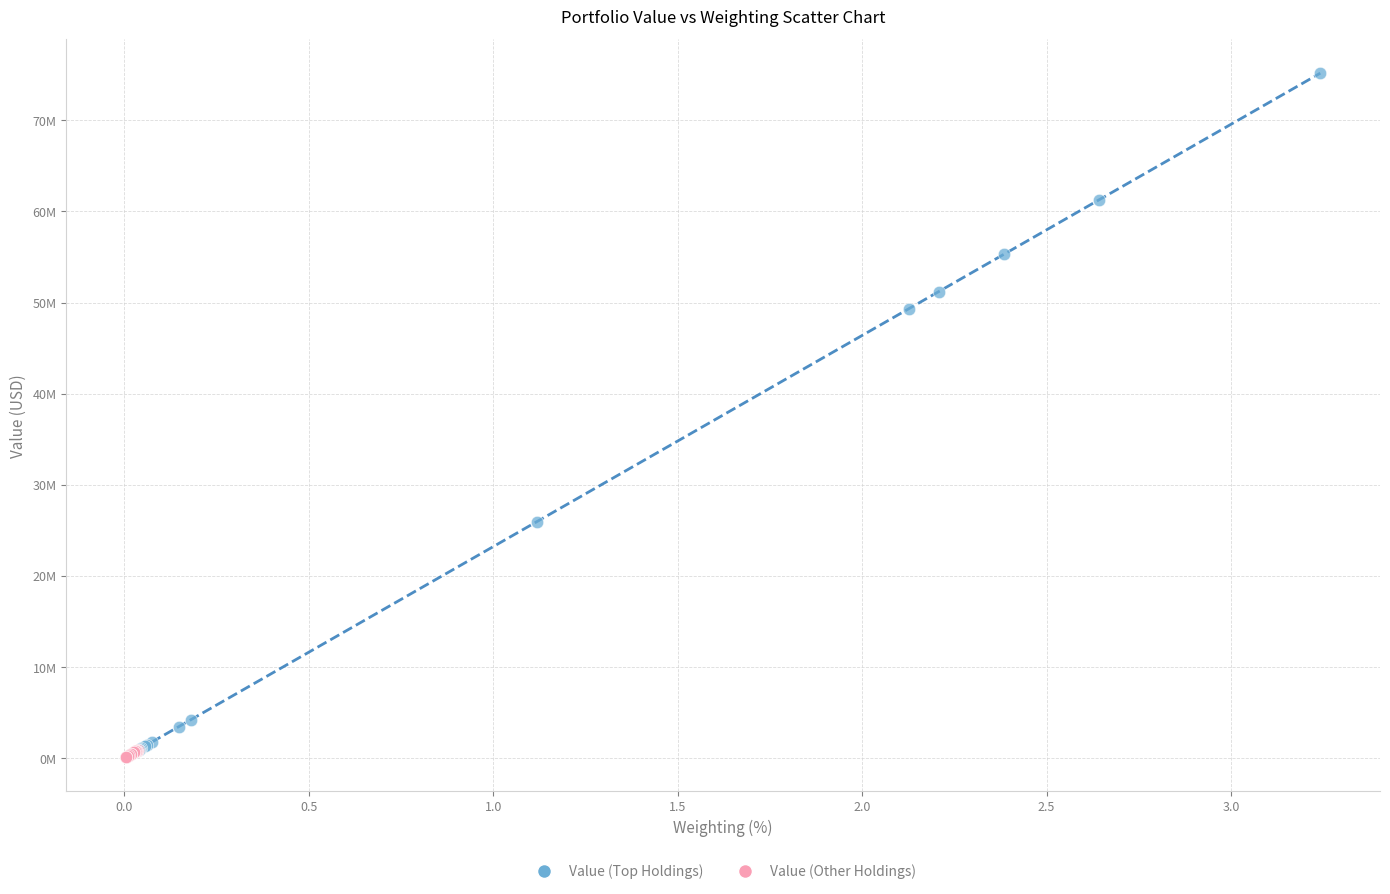

What are all the series names shown in the legend?

Value (Top Holdings), Value (Other Holdings)